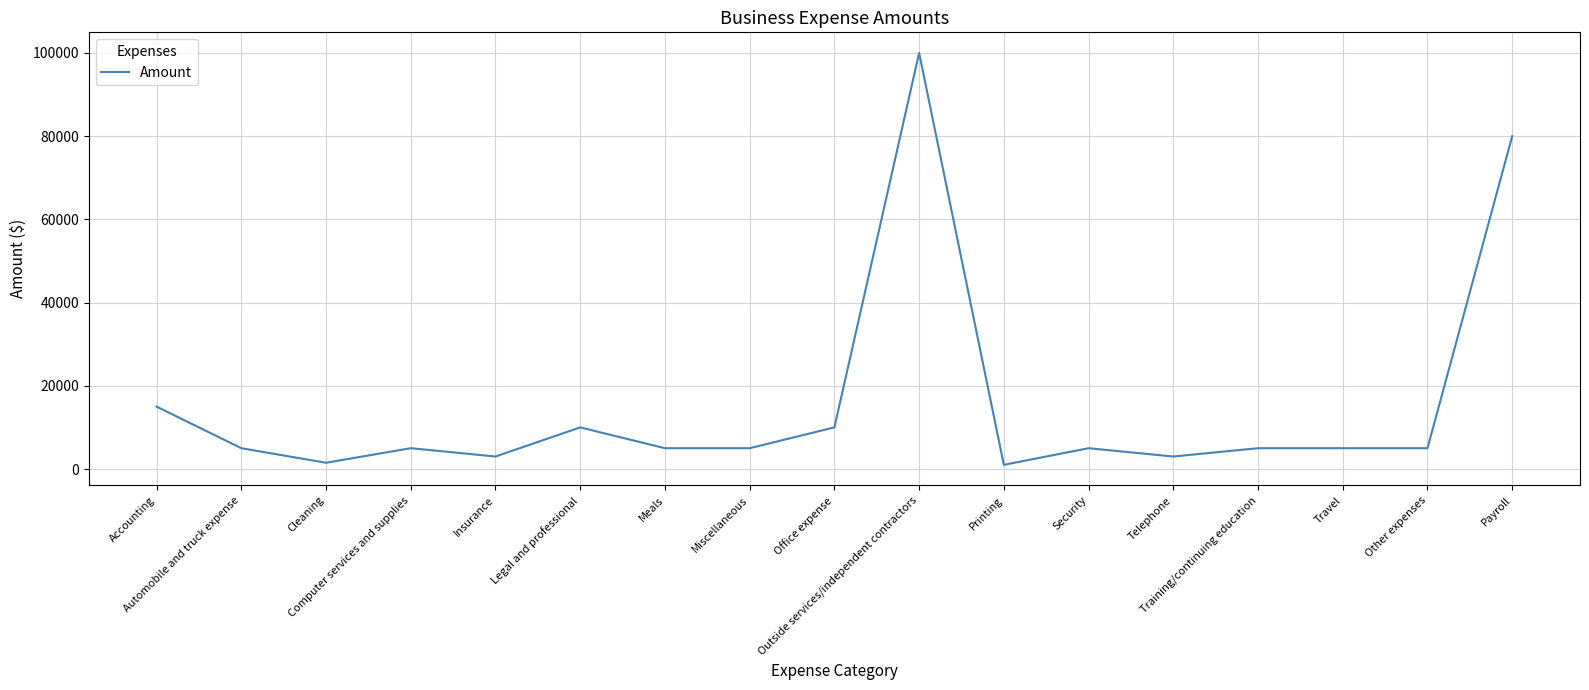

True or false: there are more than 2 points higher than both neighbors.

True